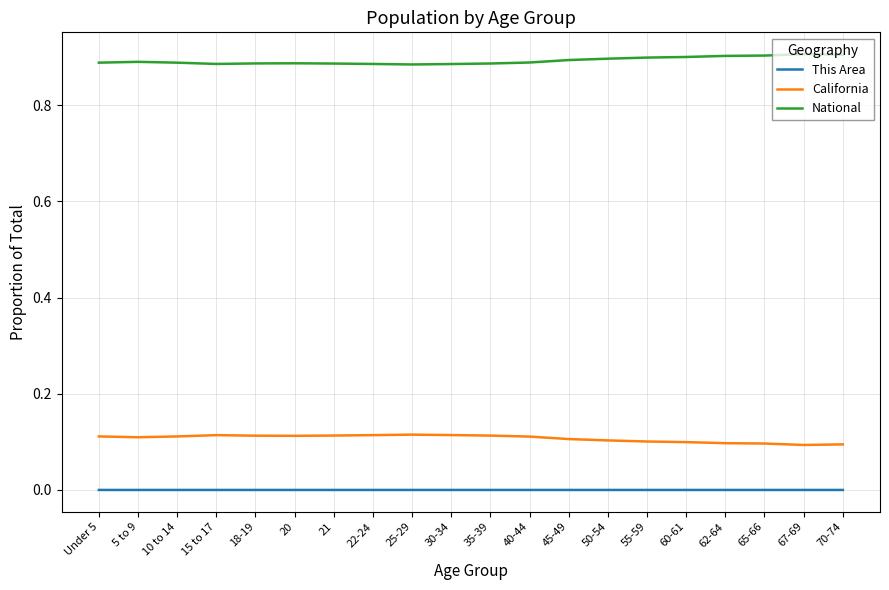

True or false: This Area has a value of 0.0 at 45-49.

True